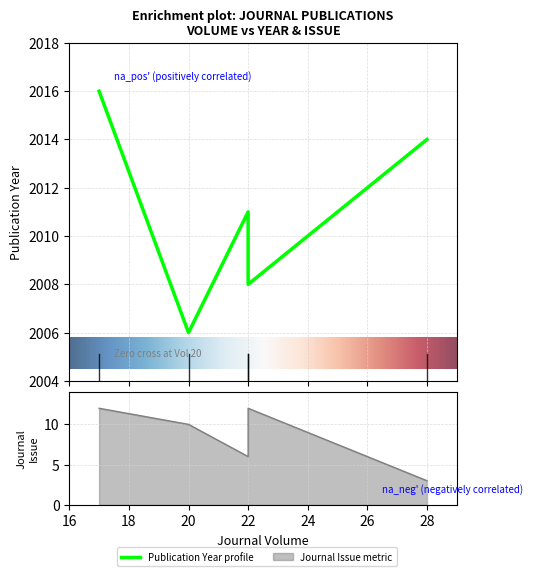

Does the chart display data point markers on the line(s)?

No